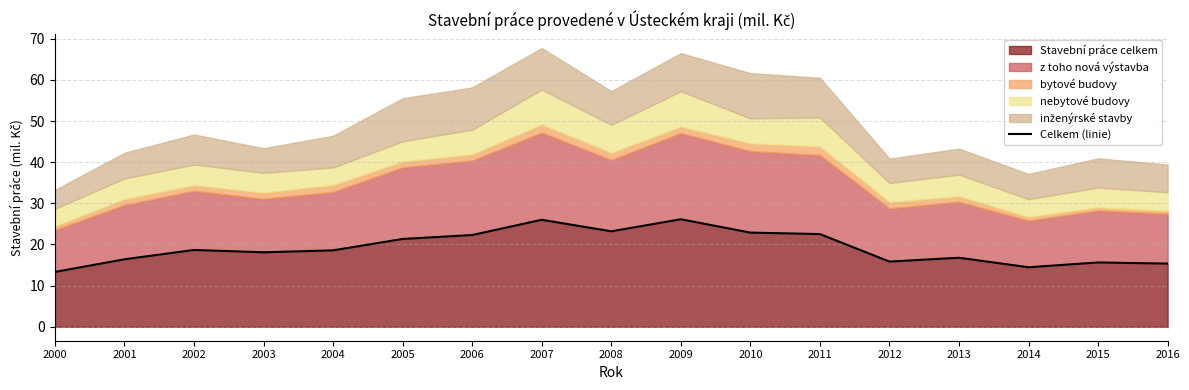

What is the change in value from 2004 to 2007?

+7.4